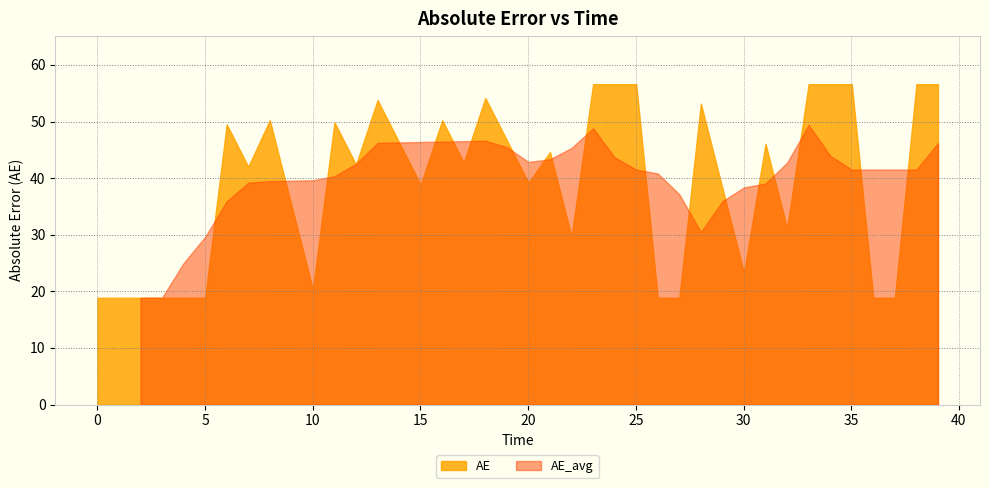

How many lines are shown in the chart?

2